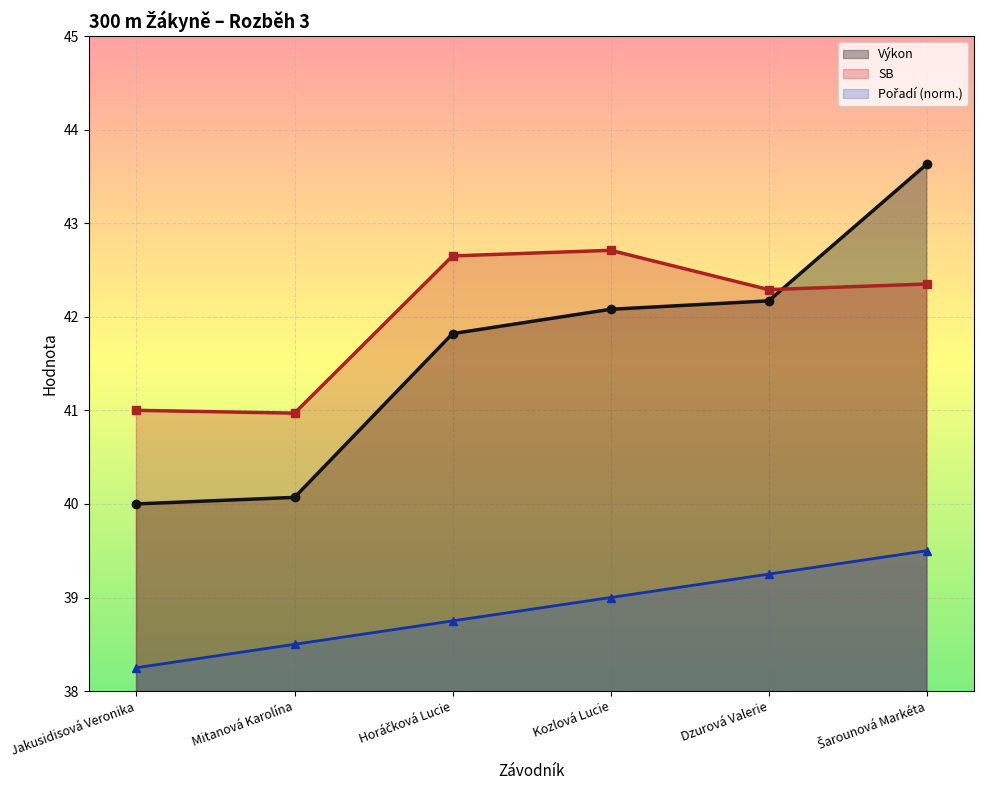

Which category has the lowest value in the SB series?

Mitanová Karolína